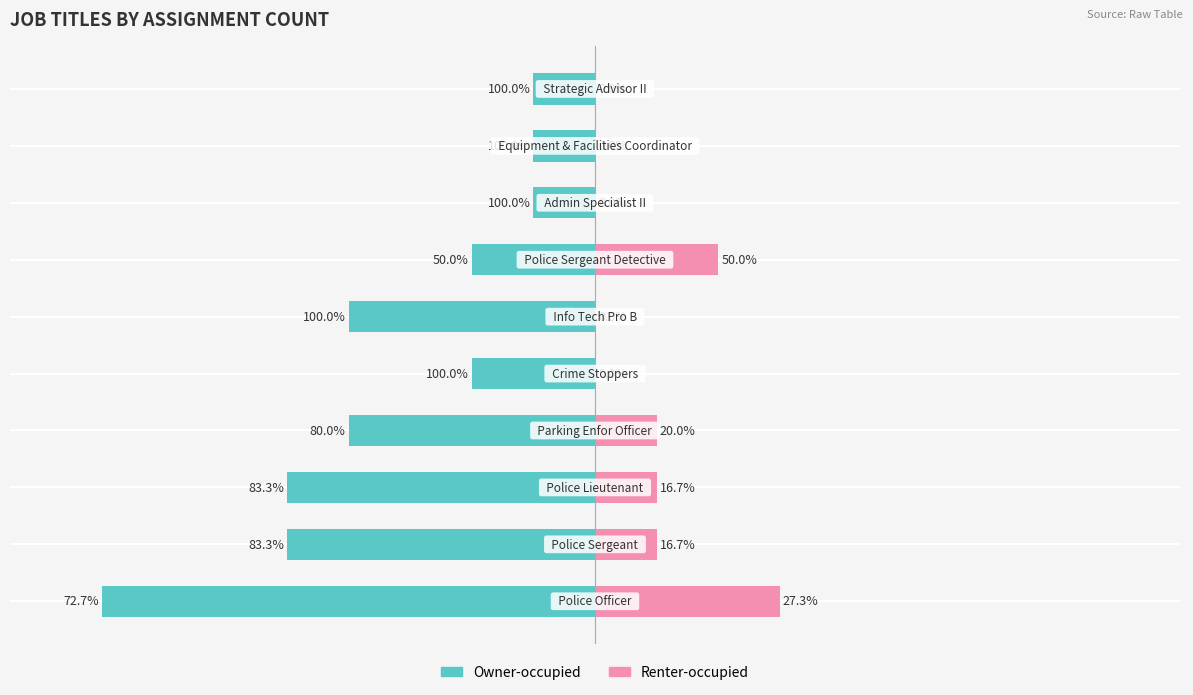

What are all the series names shown in the legend?

Owner-occupied, Renter-occupied